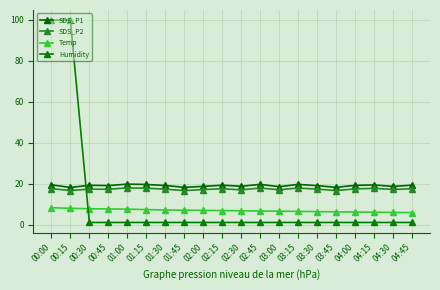

What is the smallest value displayed?

1.0